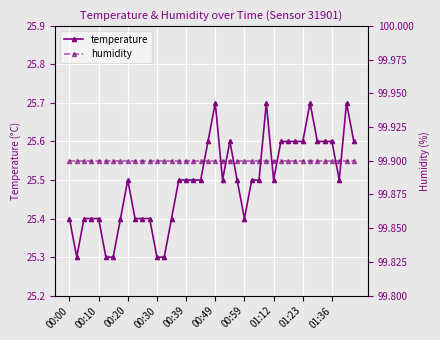

Count the temperature values in the range 25 to 26.

40